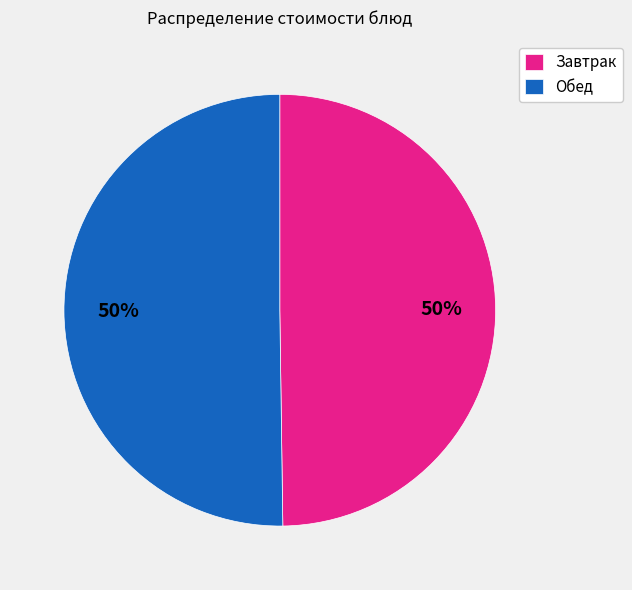

What percentage is the Завтрак slice, to the nearest percent?

50%